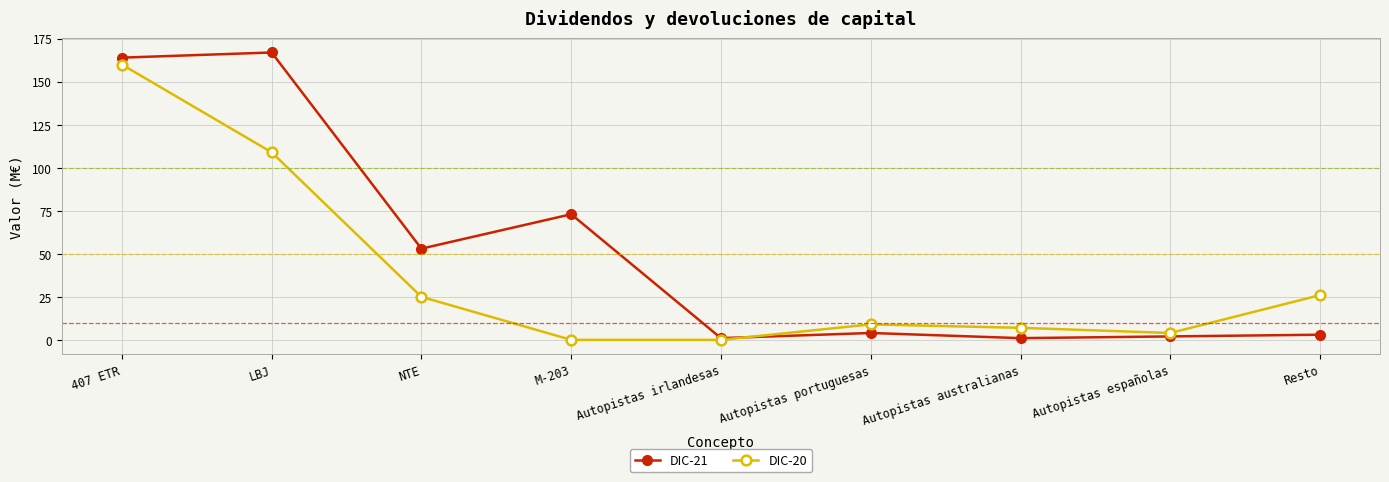

The DIC-20 series shows 210 at 407 ETR. True or false?

False